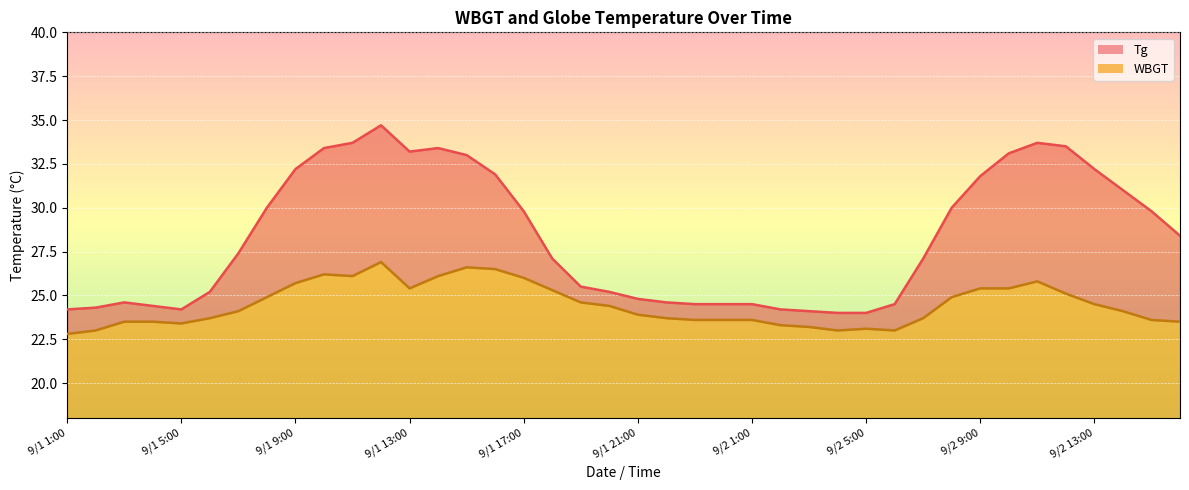

How many values in the WBGT series are below 24?

19